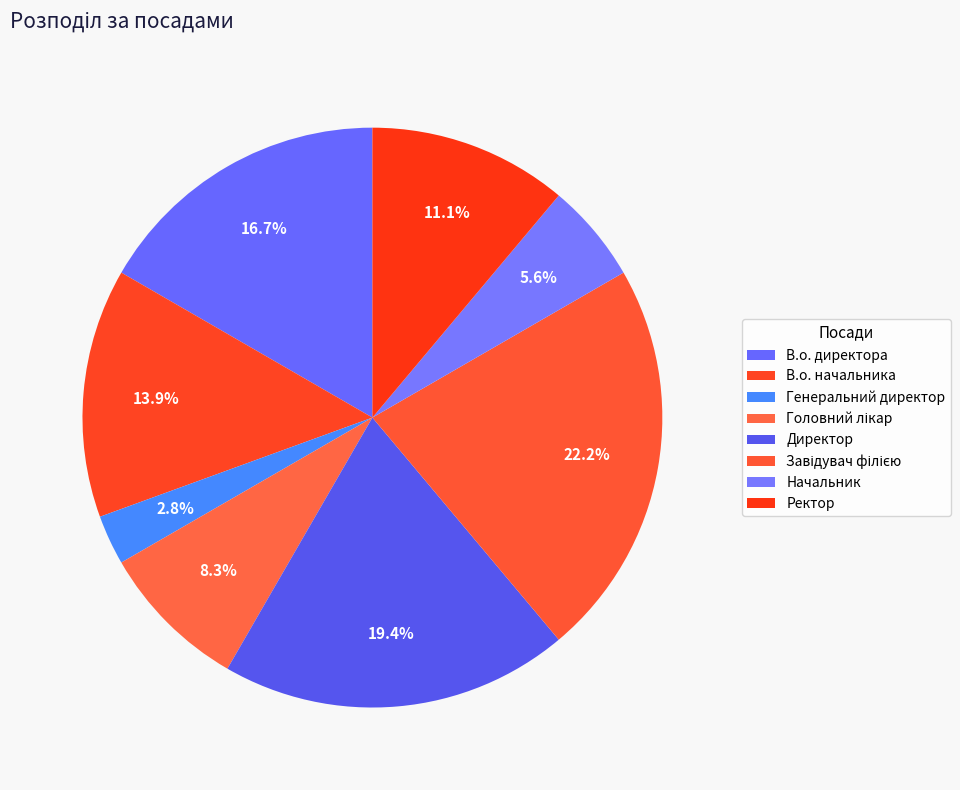

The В.о. начальника slice represents 14% of the pie. True or false?

True